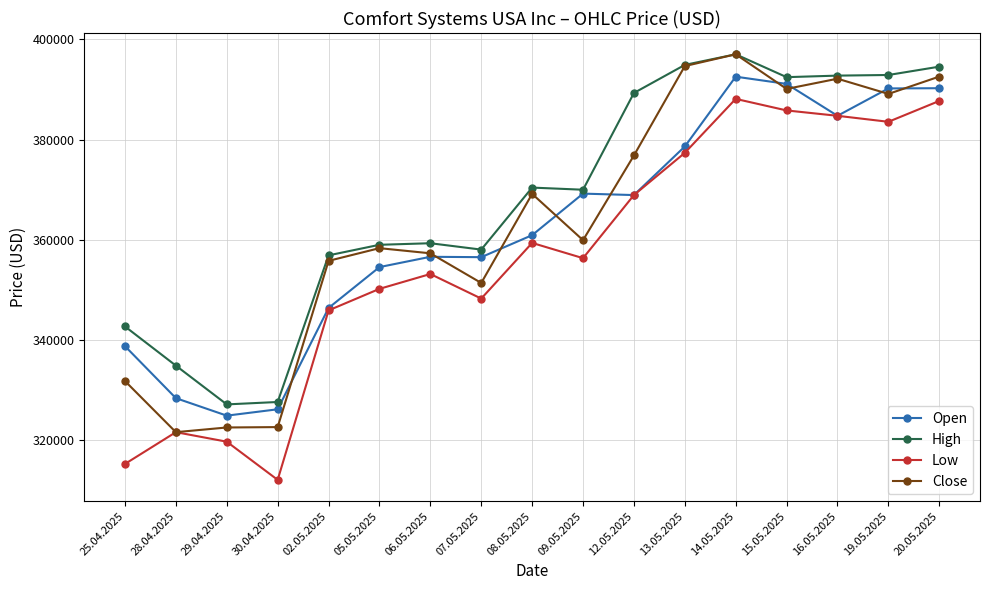

The value of Close at 06.05.2025 is 491801. True or false?

False